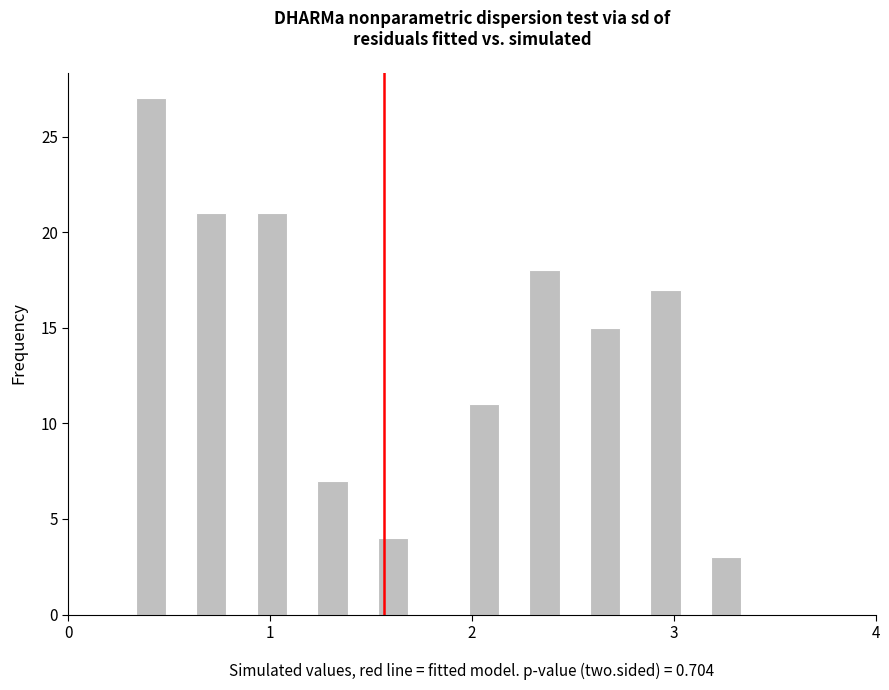

Around what value on the x-axis is the tallest bar? Give the approximate position of its centre, as read against the axis.

0.4